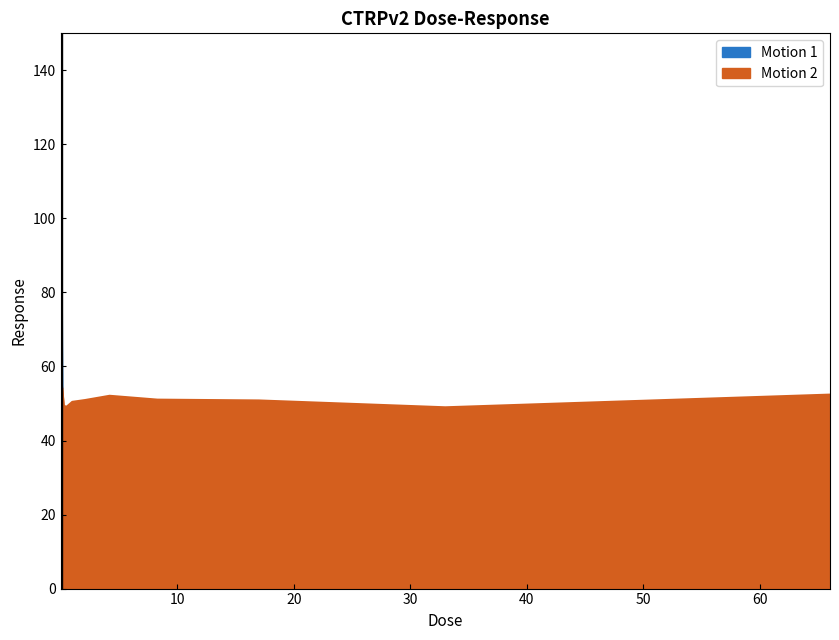

Which category has the highest value across all series?

0.0081